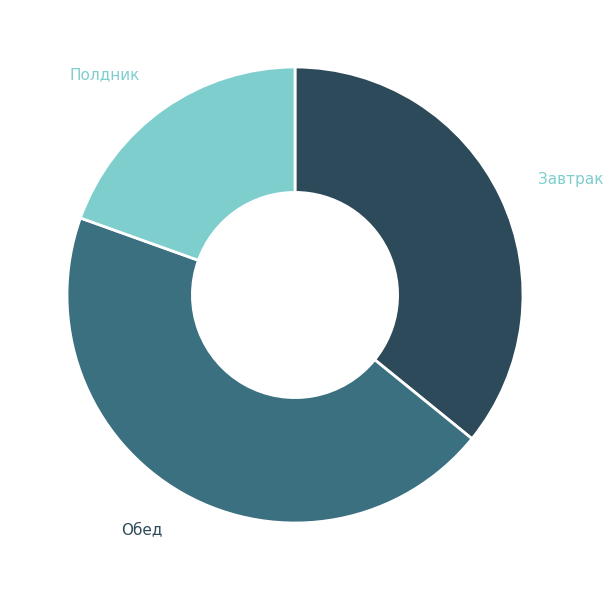

Is there any slice that represents more than half of the pie?

No